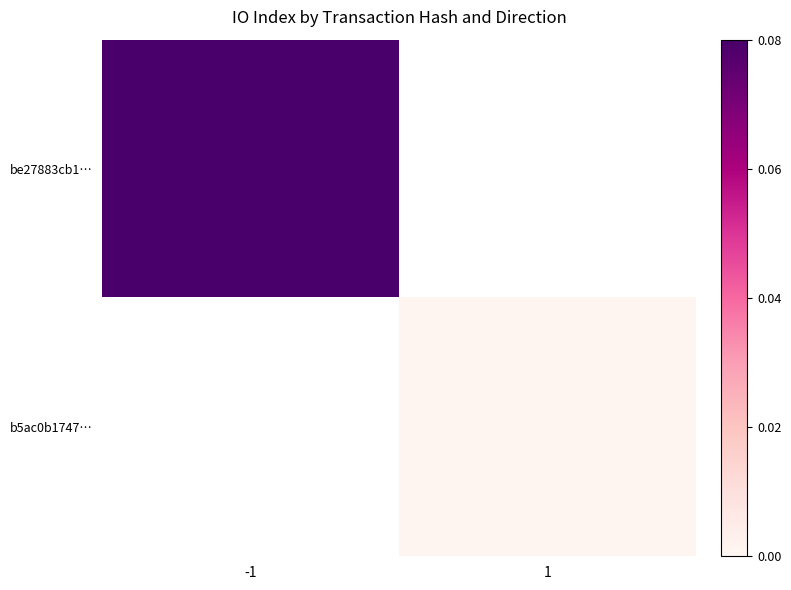

At which label does b5ac0b1747… reach its minimum?

-1